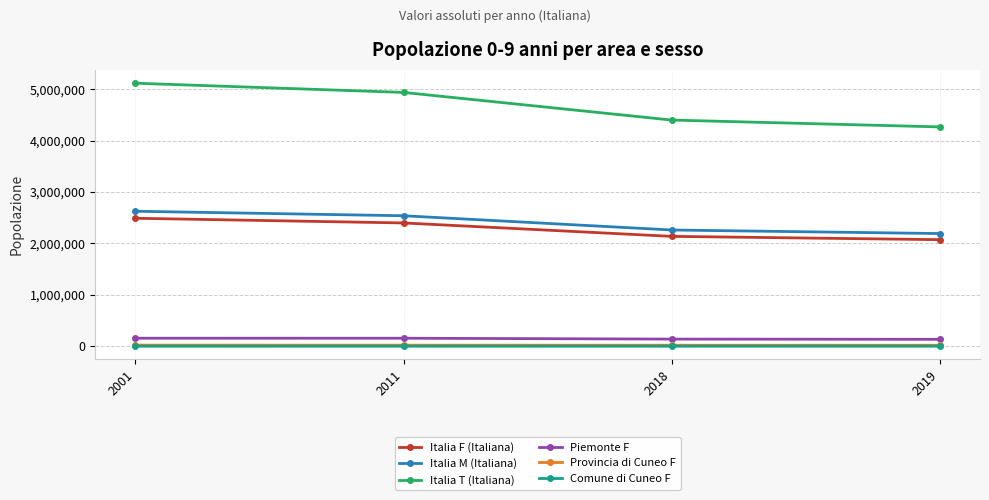

What is the value of the Provincia di Cuneo F point at the 3rd from the left?

20589